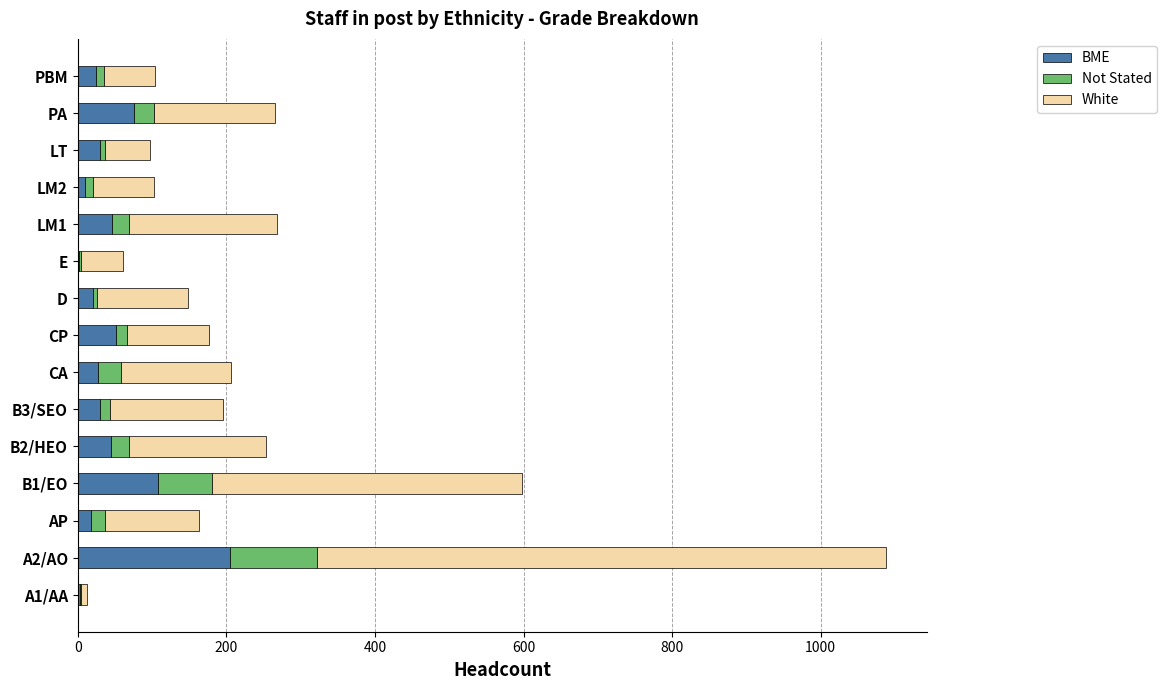

Is it true that BME equals 76 at PA?

True